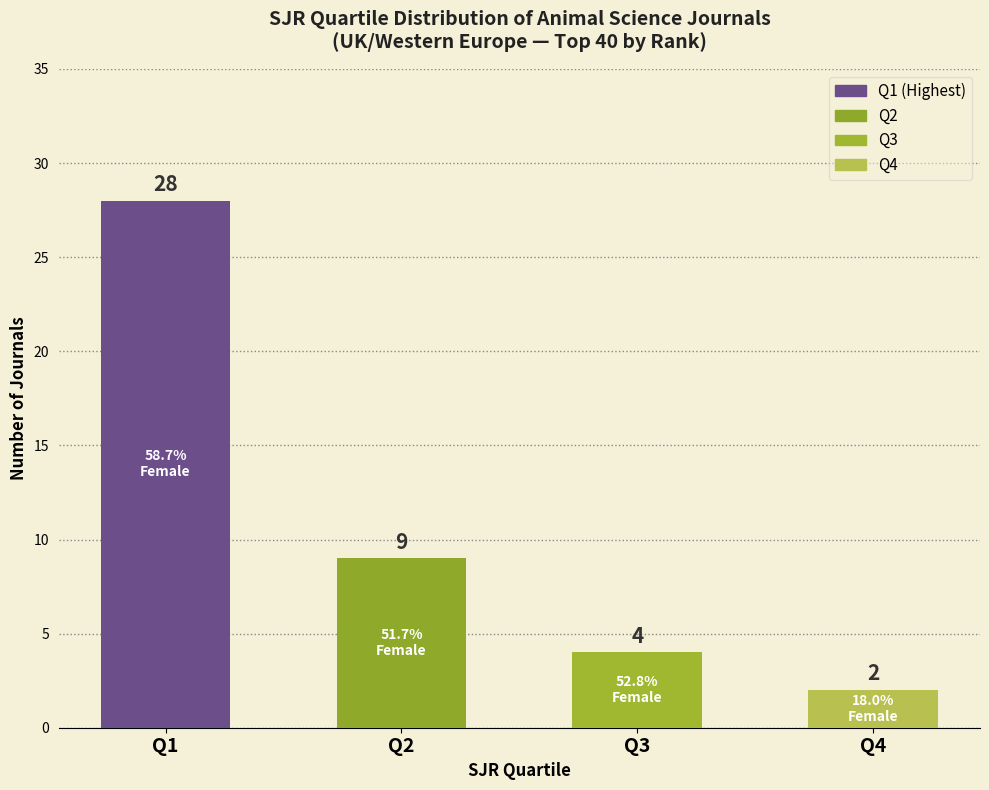

How many data points does each series have?

4